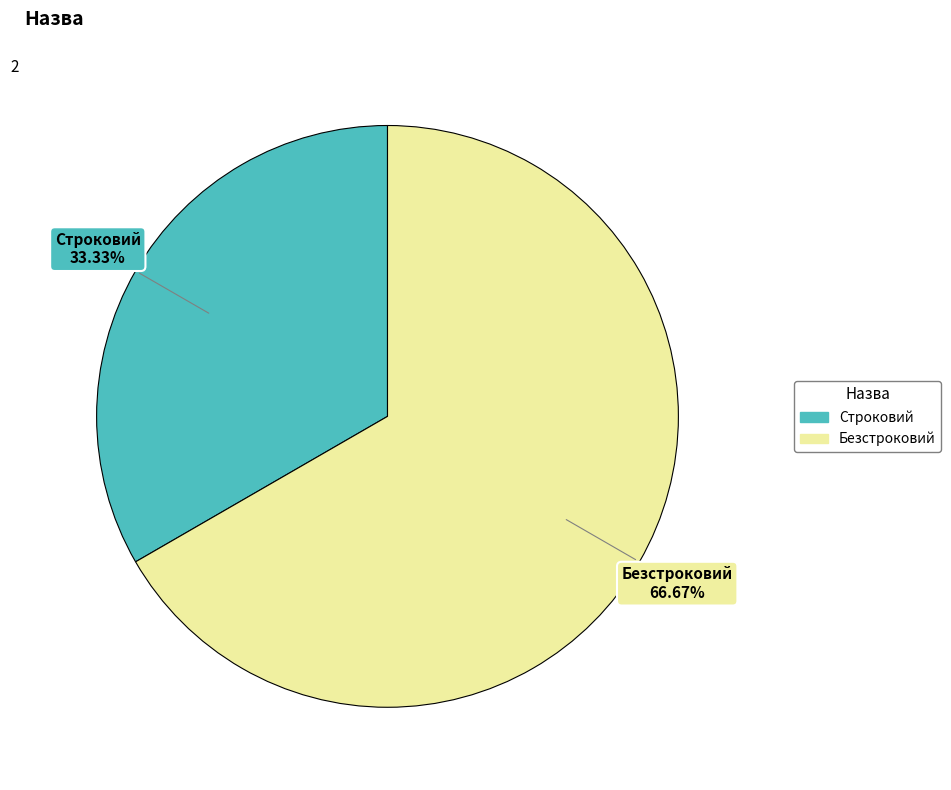

Rank the categories by value from highest to lowest.

Безстроковий, Строковий